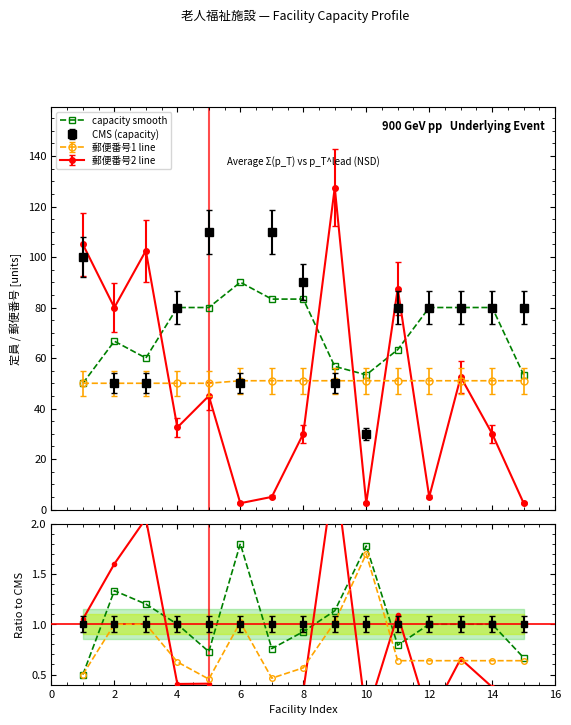

What is the average value of the p1 ratio series?

0.8